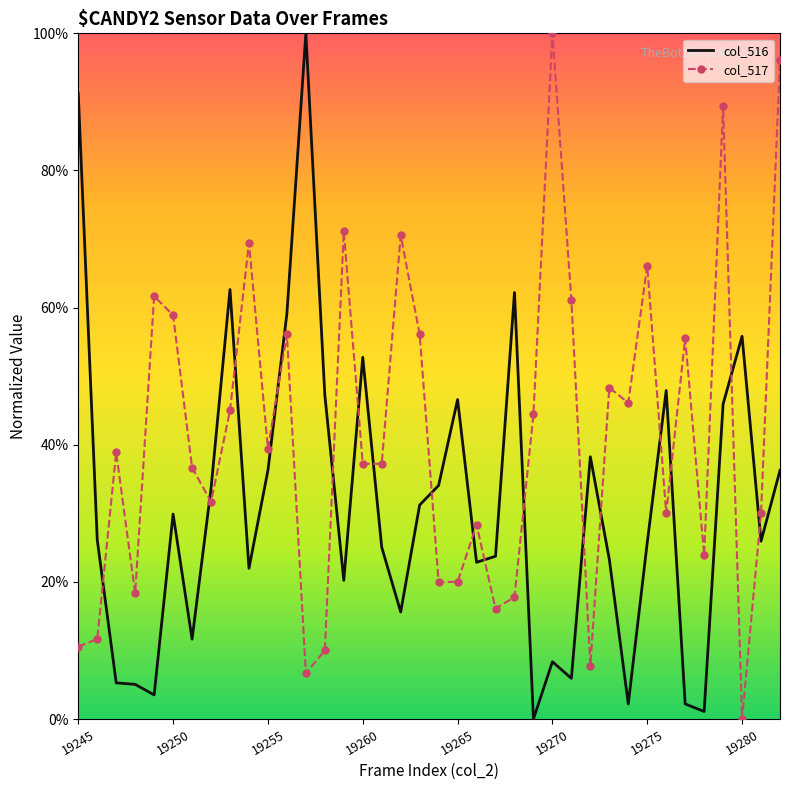

What are all the series names shown in the legend?

col_516, col_517